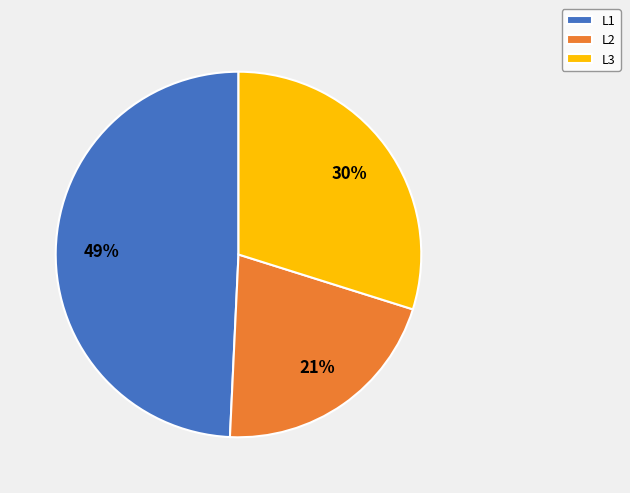

To the nearest percent, what is the difference between the L3 and L2 slice percentages?

9%